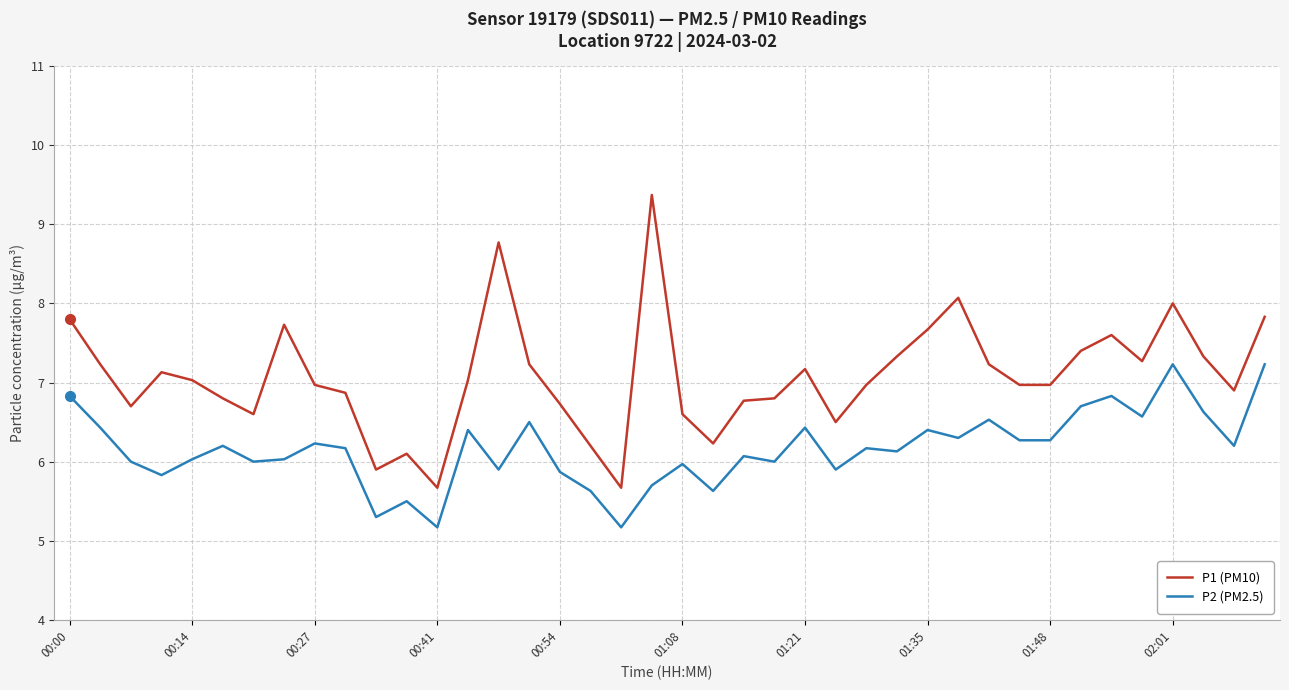

What is the difference between the maximum and minimum values in the P1 (PM10) series?

3.7